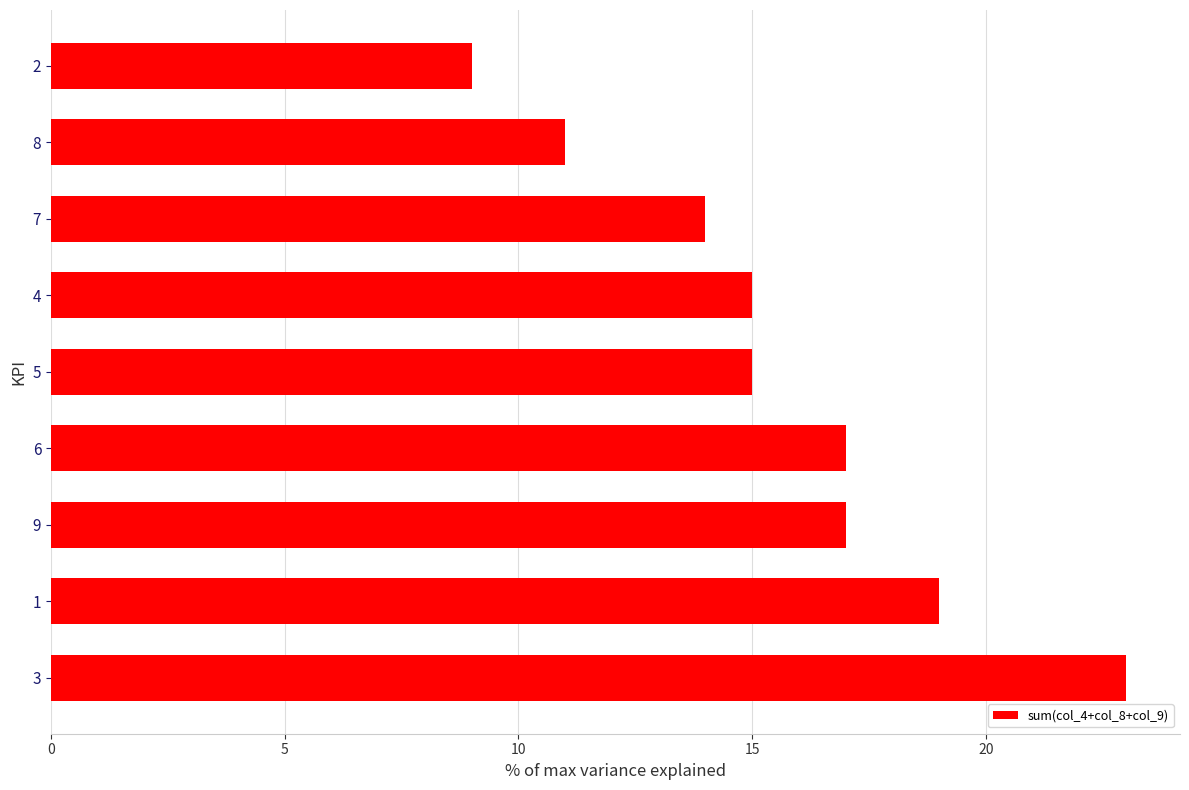

Reading bottom to top, transcribe all the data shown in this chart.

3=23	1=19	9=17	6=17	5=15	4=15	7=14	8=11	2=9